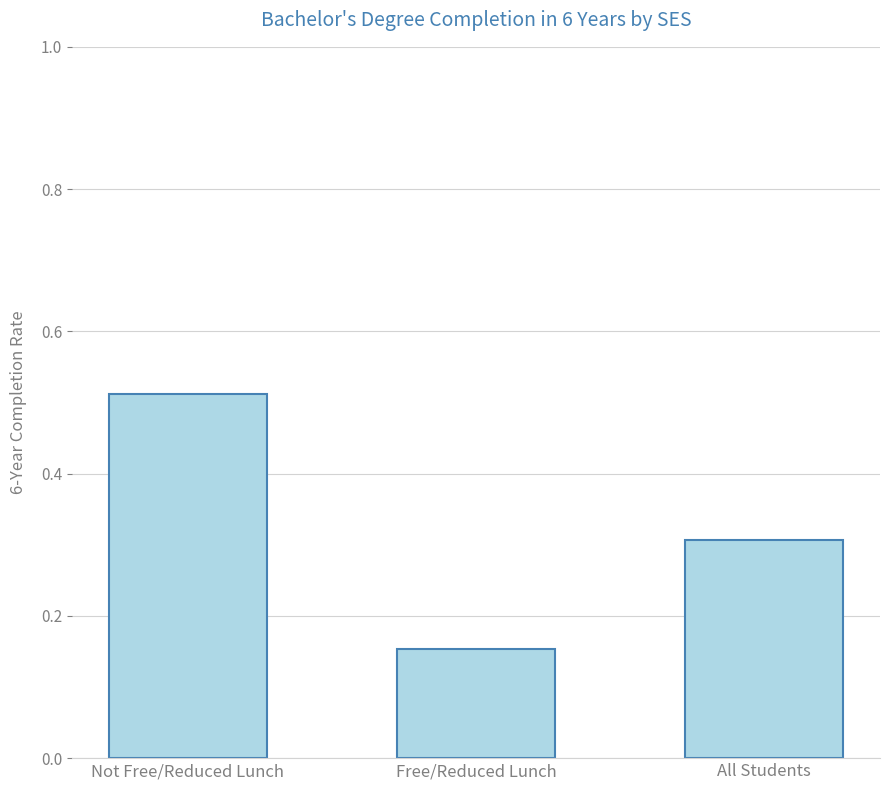

Which category has the highest value across all series?

Not Free/Reduced Lunch